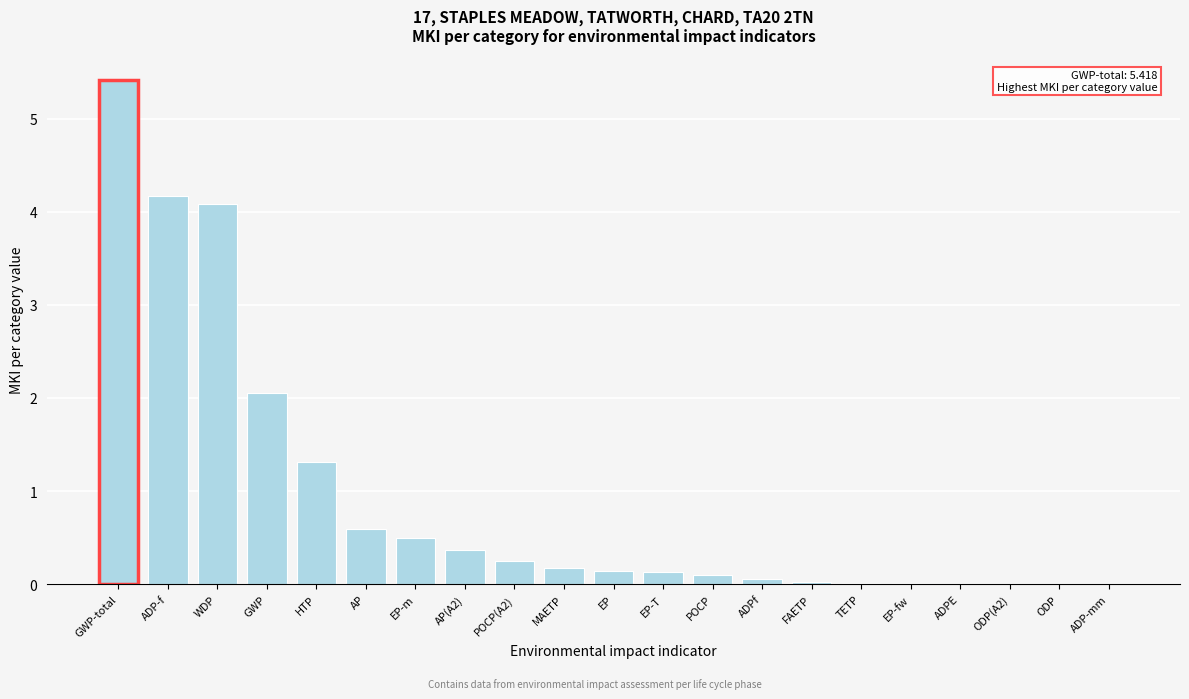

Which has a higher value, EP-m or ADP-f?

ADP-f